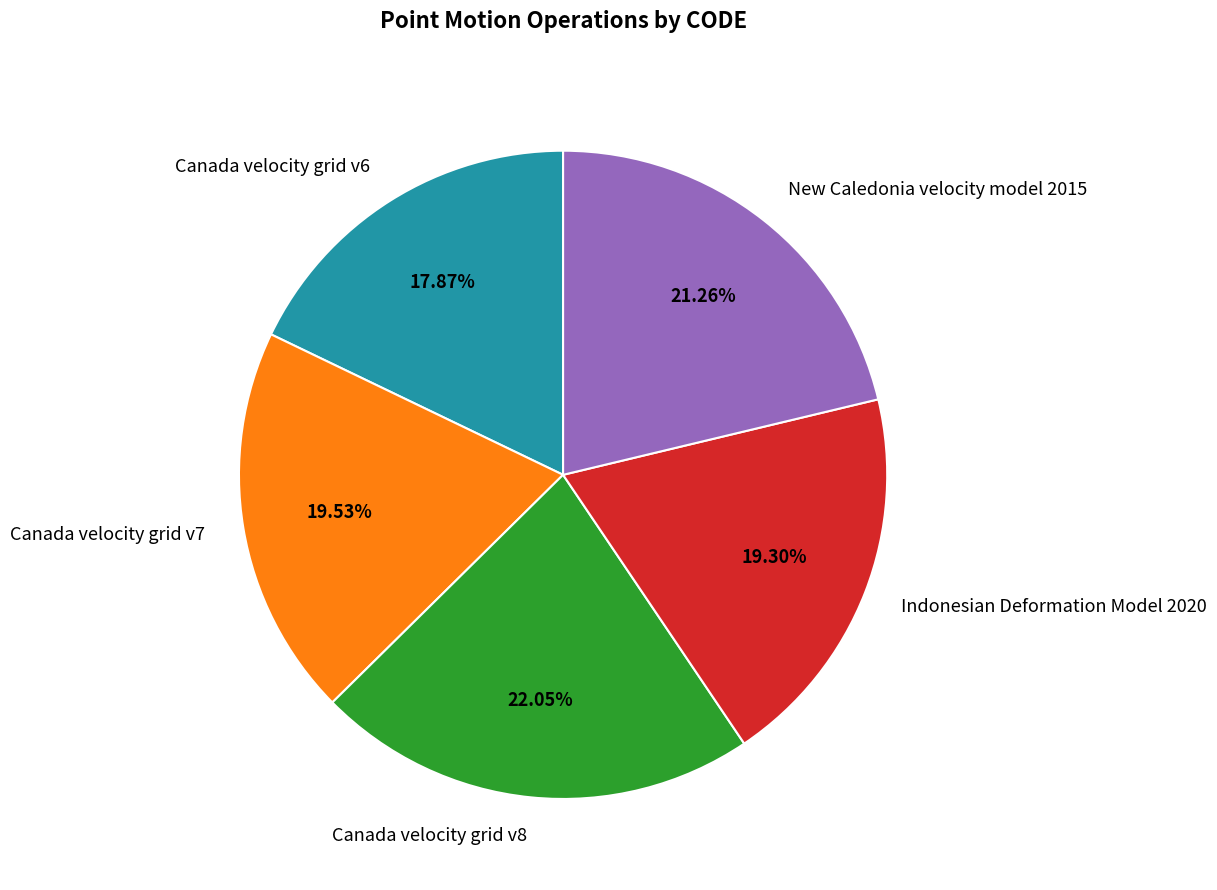

What is the largest slice in the pie chart?

Canada velocity grid v8